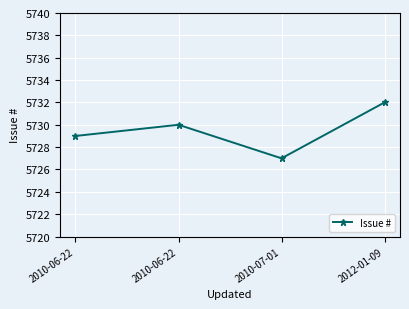

True or false: the data shows 5730 at 2010-06-22.

True